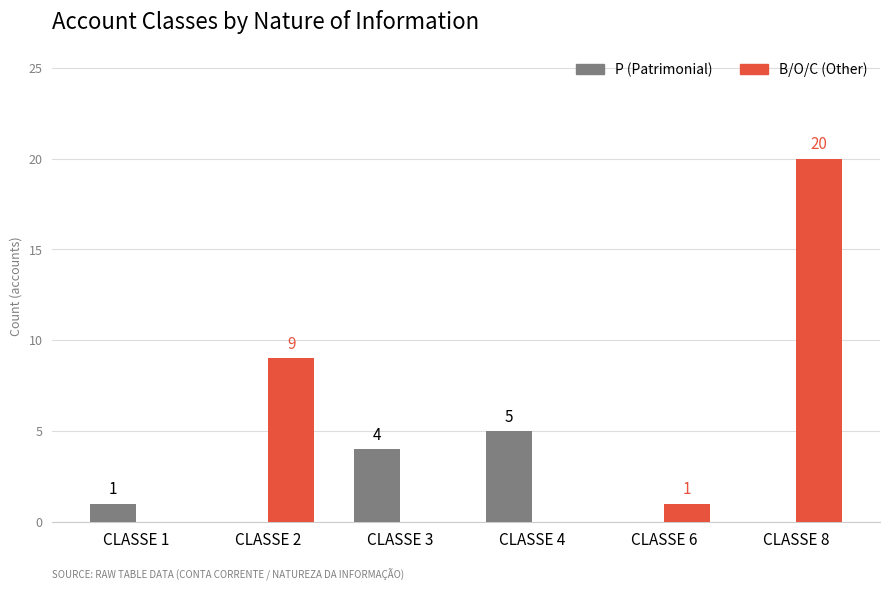

What is the spread (max minus min) of values at CLASSE 8?

20